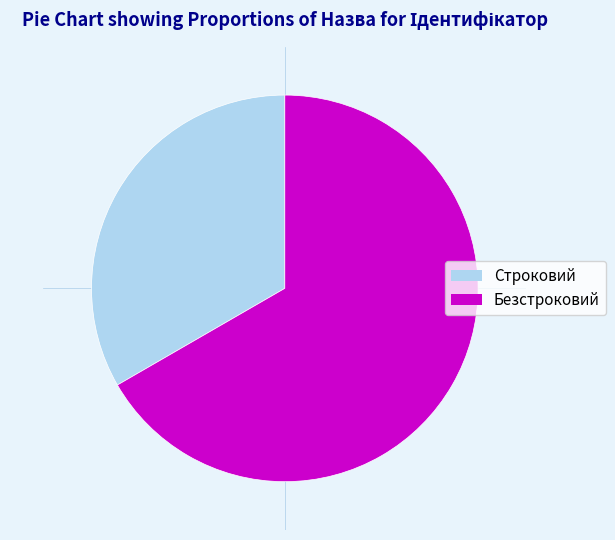

How many slices are in this pie chart?

2